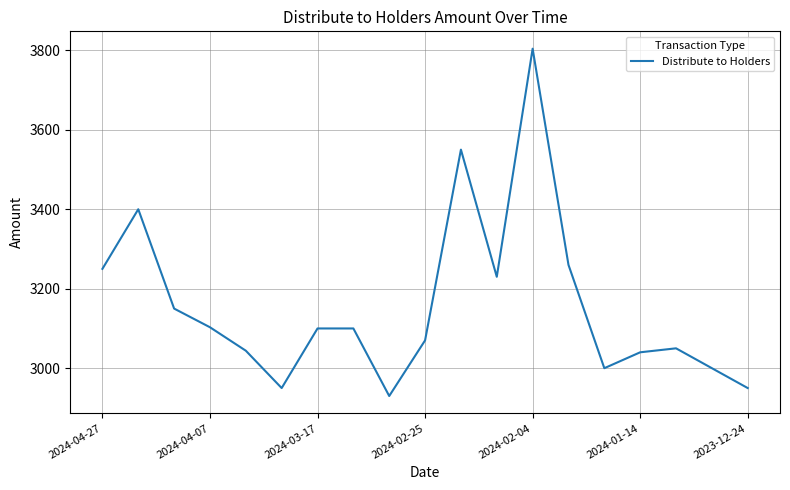

What is the difference between the maximum and minimum values?

874